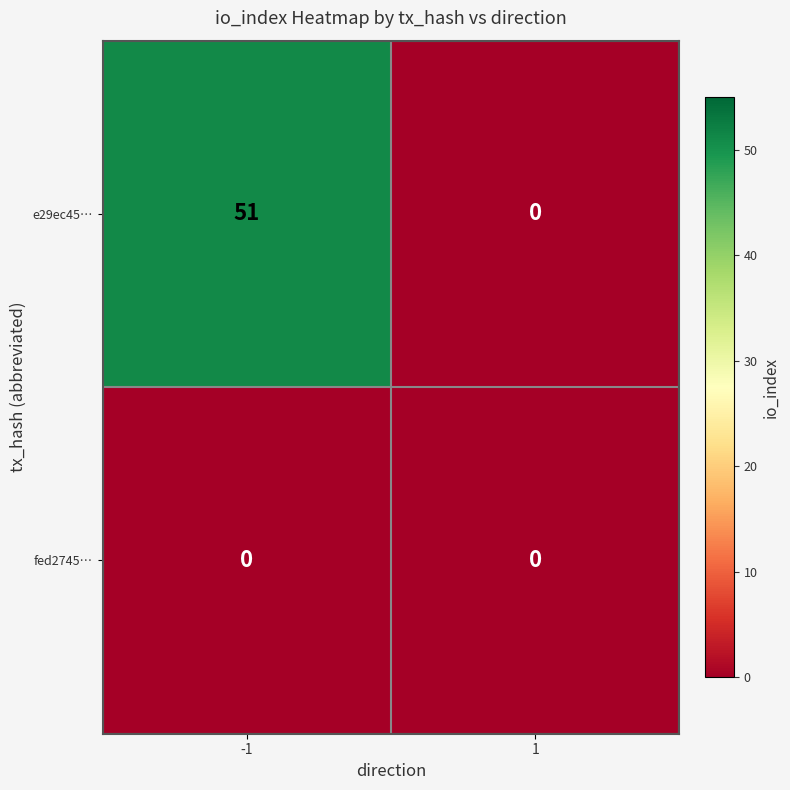

Reading right to left, extract all data points from this chart.

e29ec45…: 1=0	-1=51
fed2745…: 1=0	-1=0